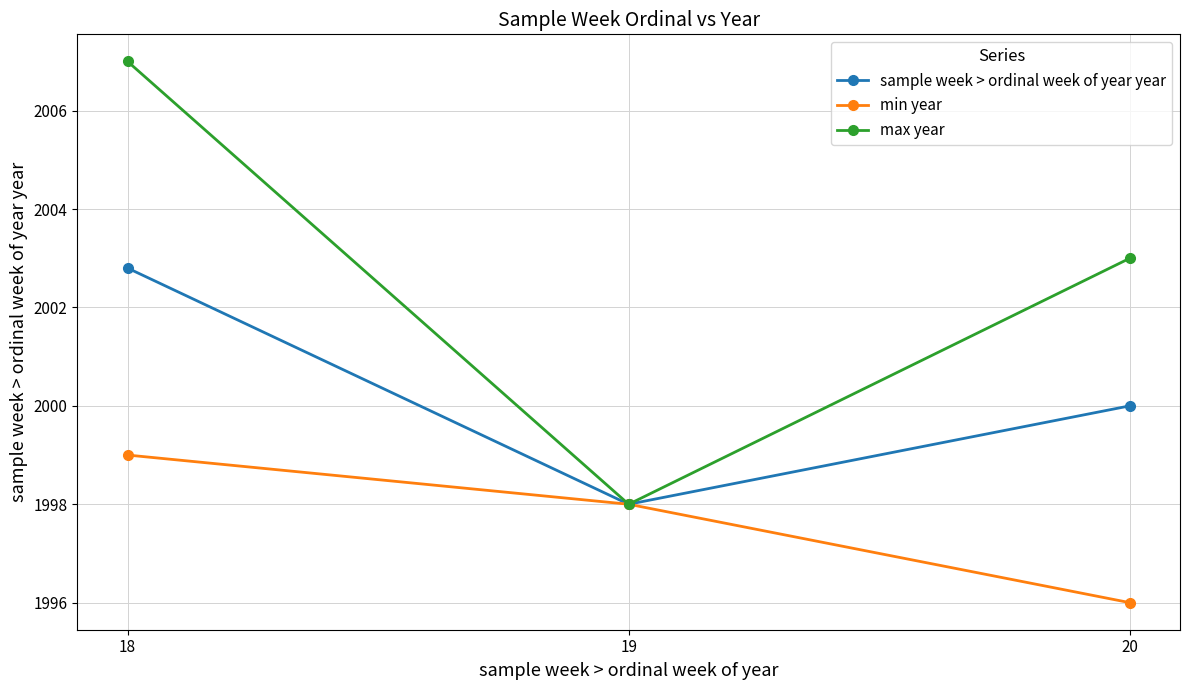

Rank the series by their maximum value, from highest to lowest.

max year, sample week > ordinal week of year year, min year